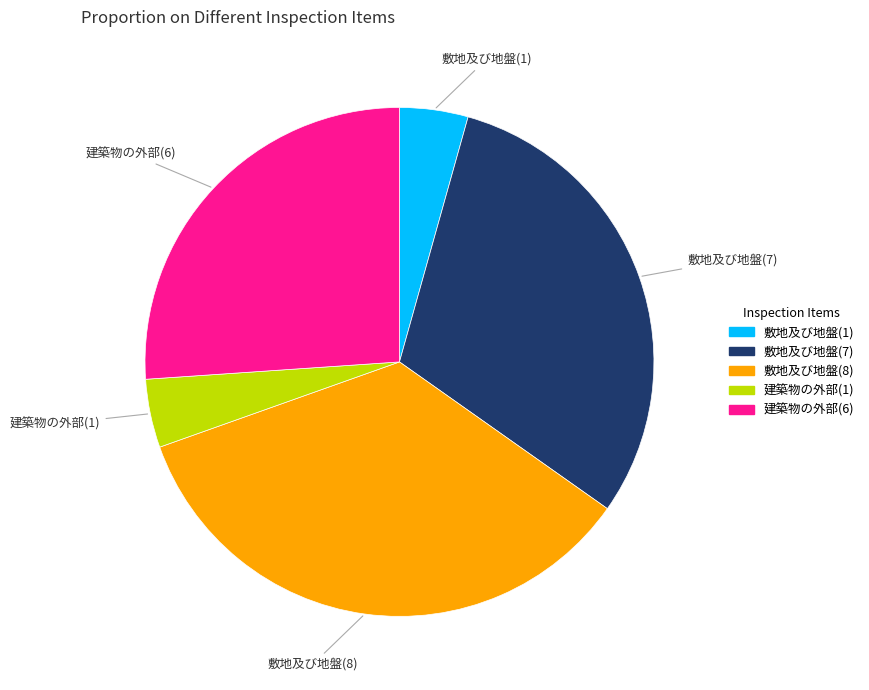

Does any single category account for the majority?

No